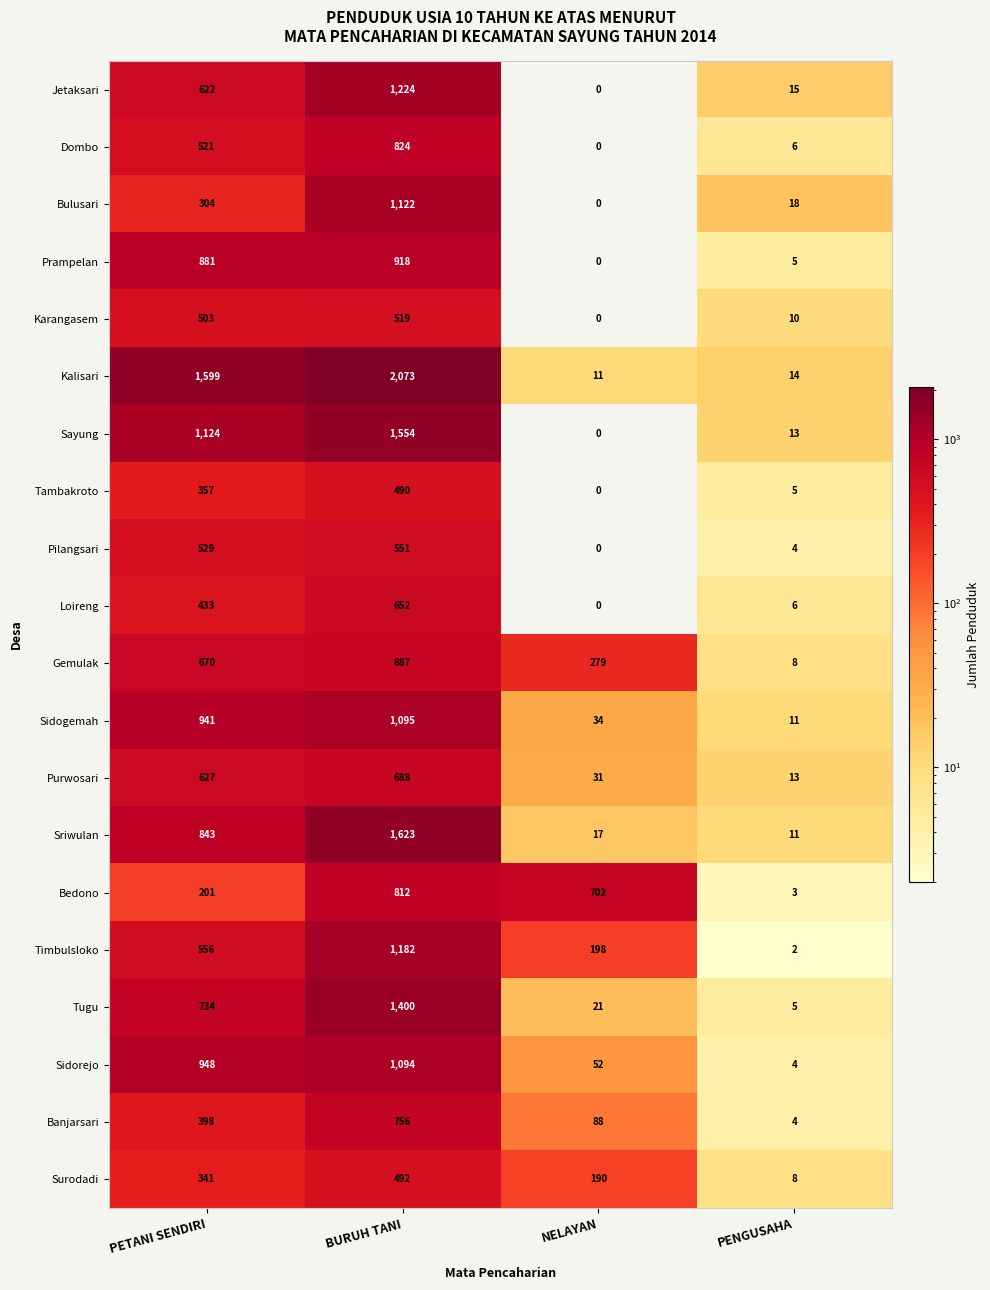

Where is Sidorejo nearest to the value 549?

PETANI SENDIRI